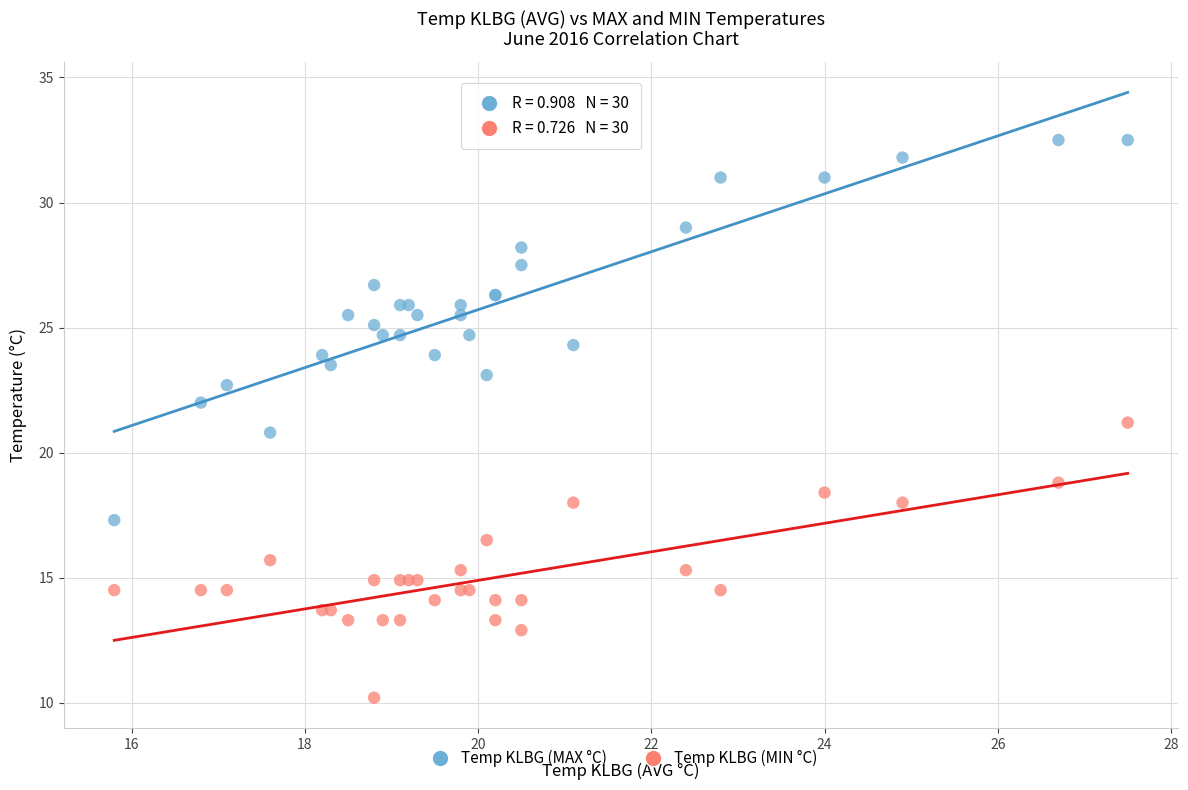

Which series contains the highest Y value?

Temp KLBG (MAX °C)